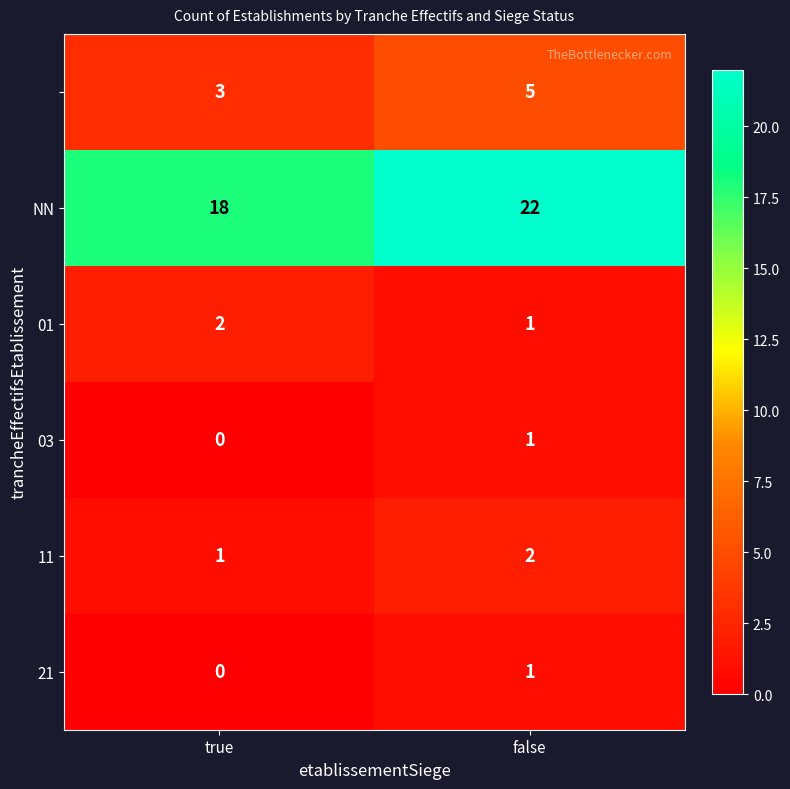

Count the number of categories in the chart.

2